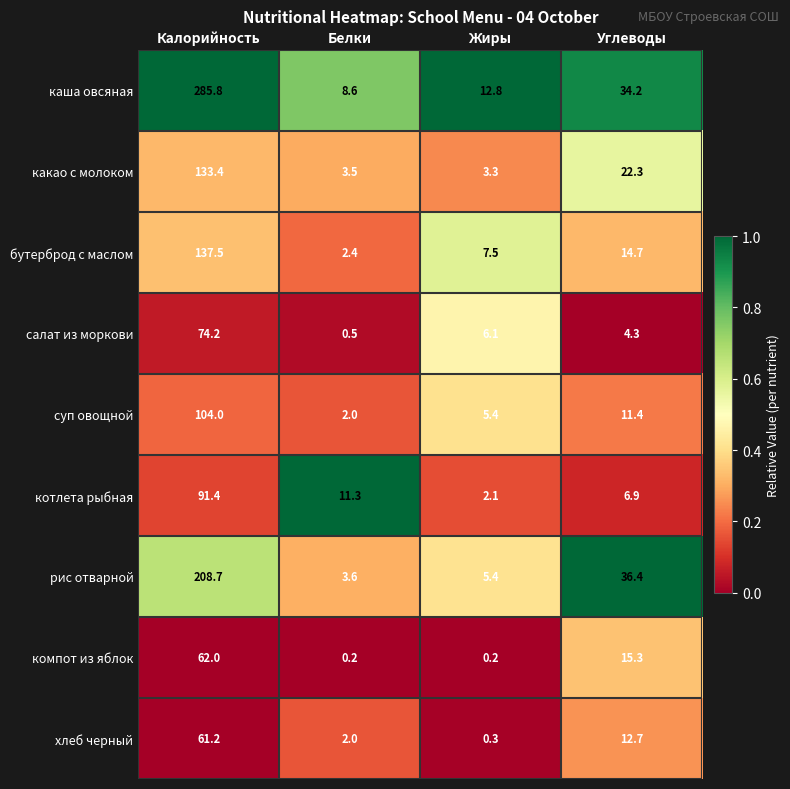

Is it true that какао с молоком equals 133.4 at Калорийность?

True